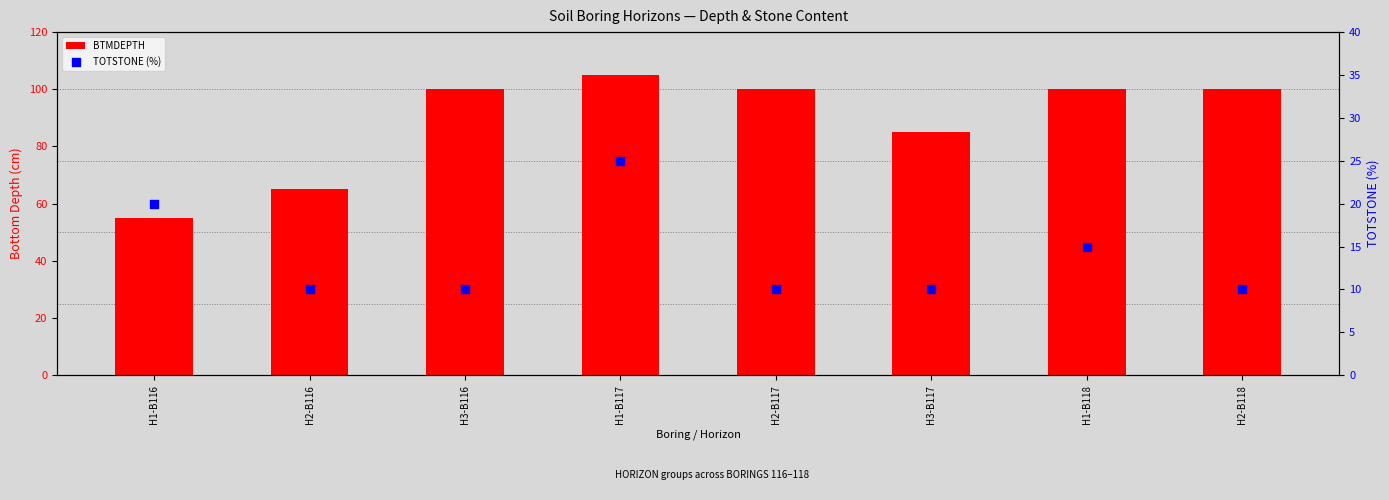

Which series has the largest Y range (max minus min)?

BTMDEPTH